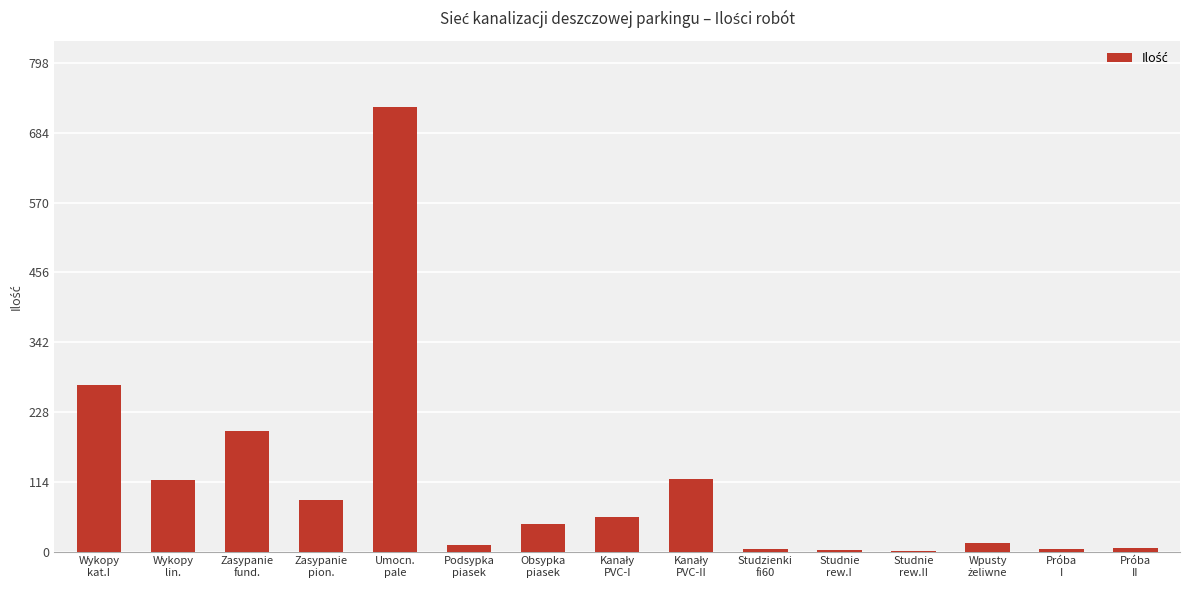

What is the maximum value shown in the chart?

725.1